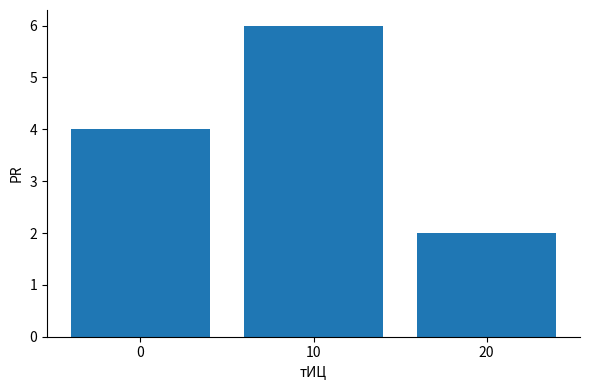

What is the minimum value shown in the chart?

2